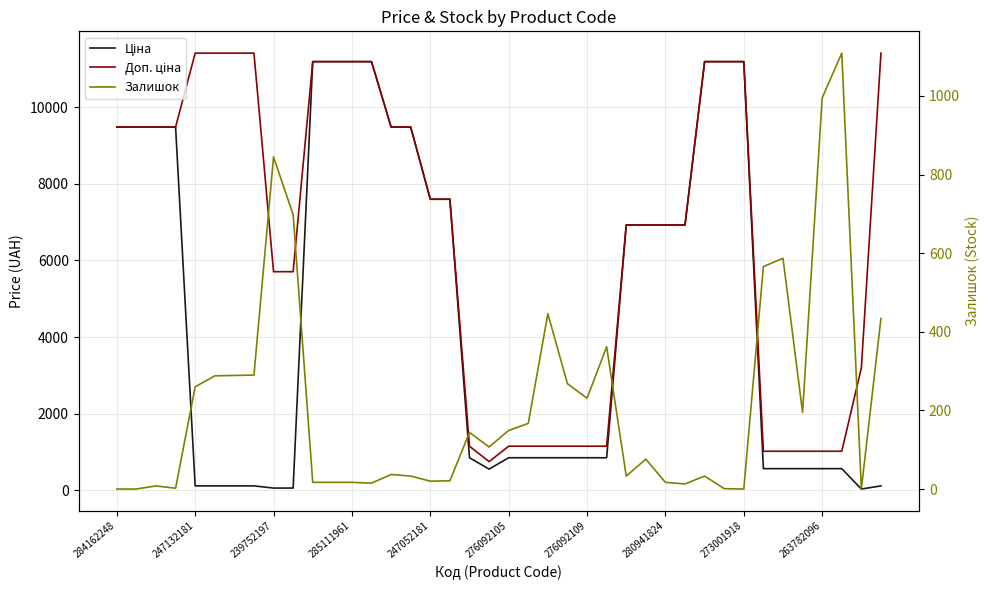

At how many categories does at least one series exceed 7817?

18